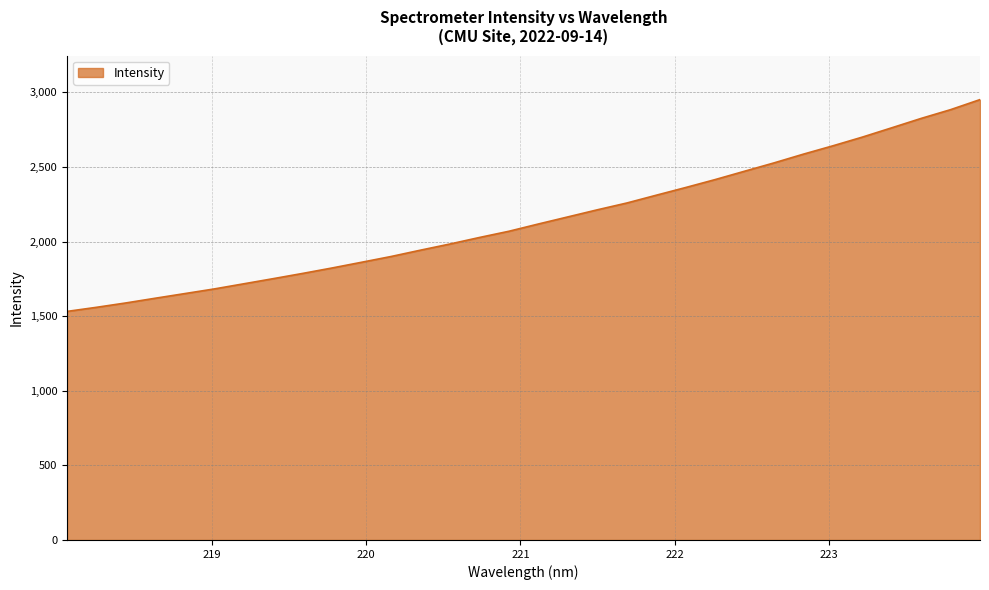

What is the greatest value displayed?

2951.0